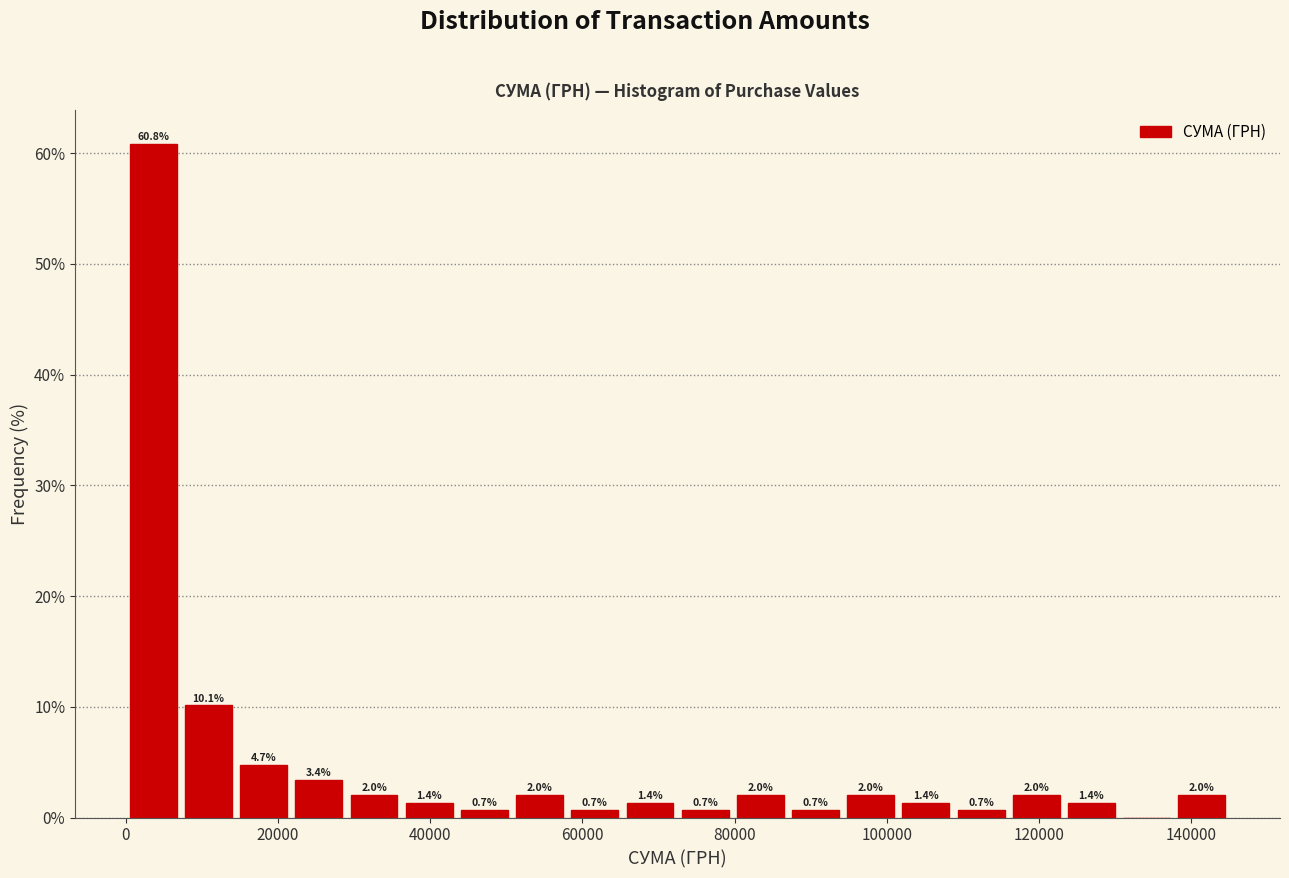

Around what value on the x-axis is the tallest bar? Give the approximate position of its centre, as read against the axis.

4000